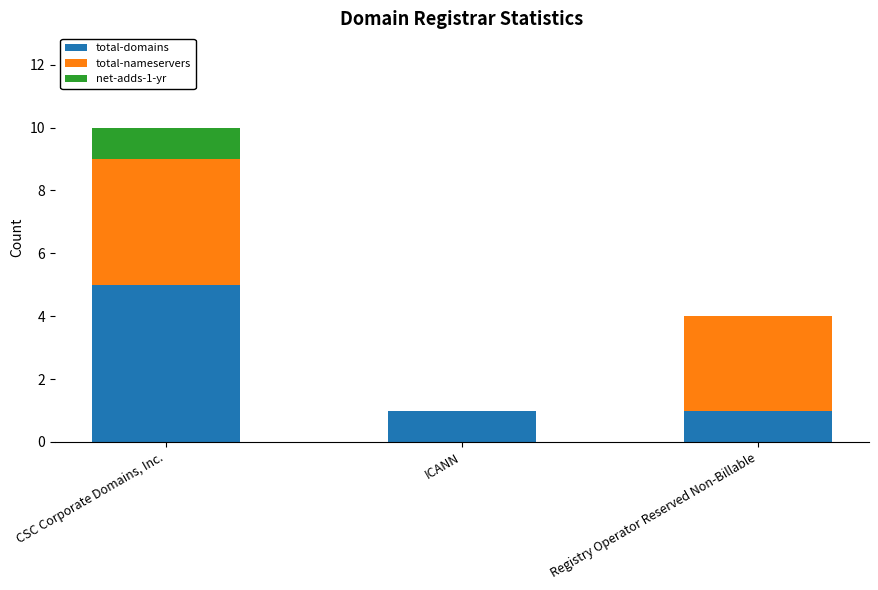

What are all the series names shown in the legend?

total-domains, total-nameservers, net-adds-1-yr